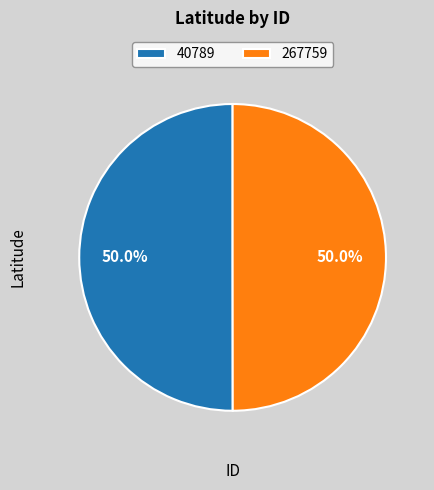

Do 40789 and 267759 together represent more than half of the pie?

Yes